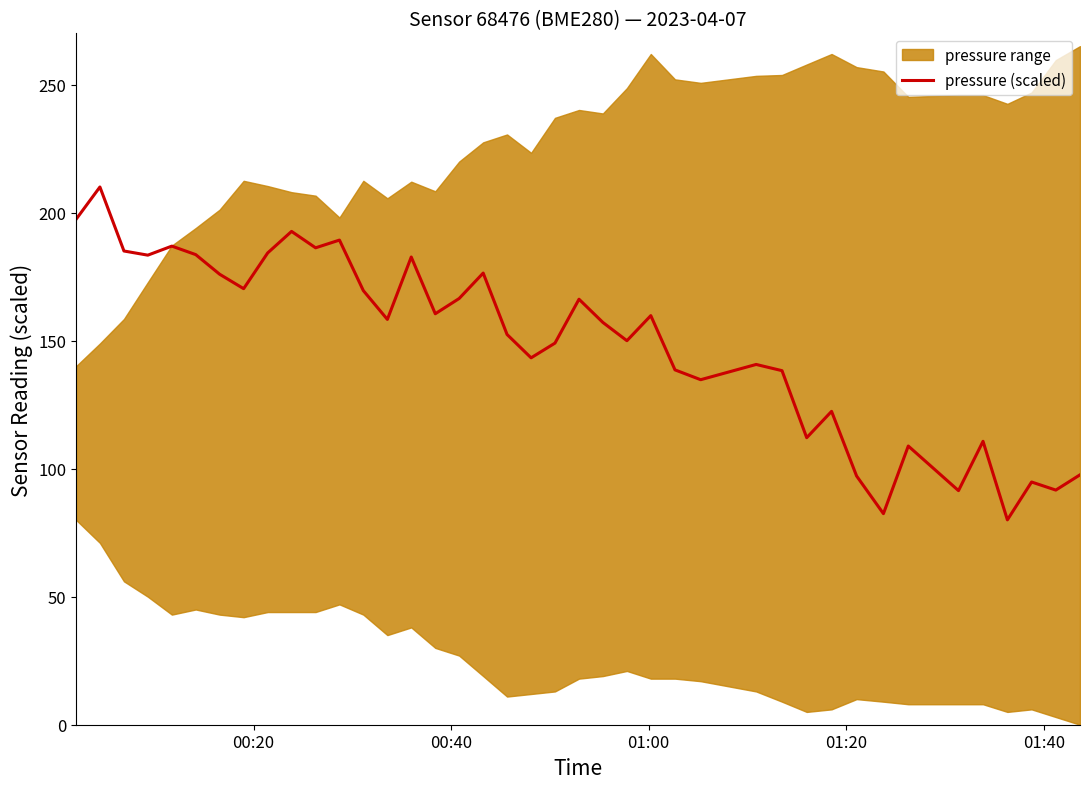

What is the highest value of the pressure (scaled) series?

210.0